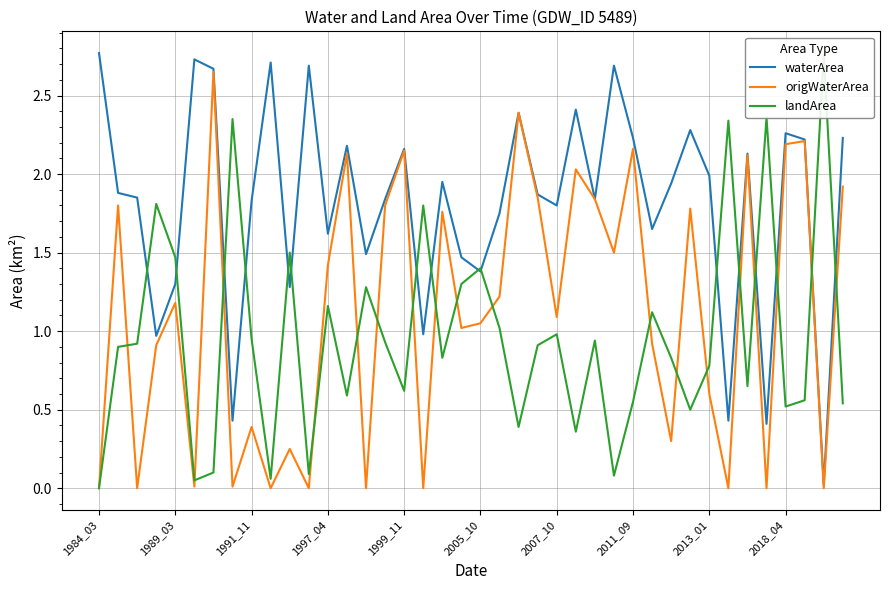

What is the value of the origWaterArea point at the 40th from the left?

1.9